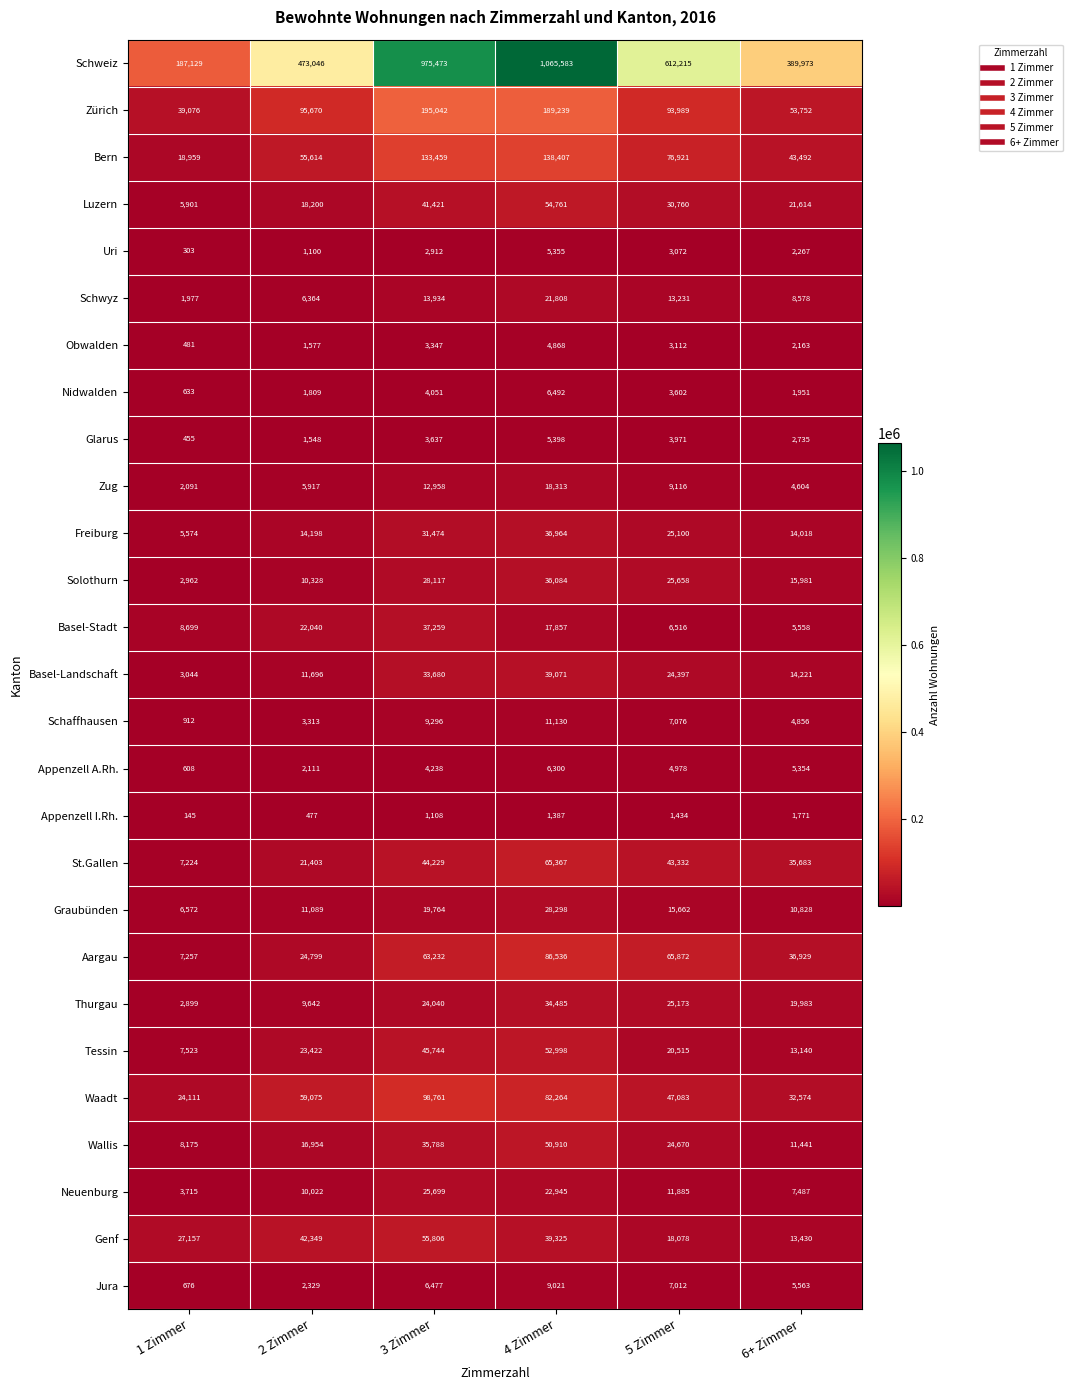

Rank the series at 4 Zimmer from lowest to highest value.

Appenzell I.Rh., Obwalden, Uri, Glarus, Appenzell A.Rh., Nidwalden, Jura, Schaffhausen, Basel-Stadt, Zug, Schwyz, Neuenburg, Graubünden, Thurgau, Solothurn, Freiburg, Basel-Landschaft, Genf, Wallis, Tessin, Luzern, St.Gallen, Waadt, Aargau, Bern, Zürich, Schweiz